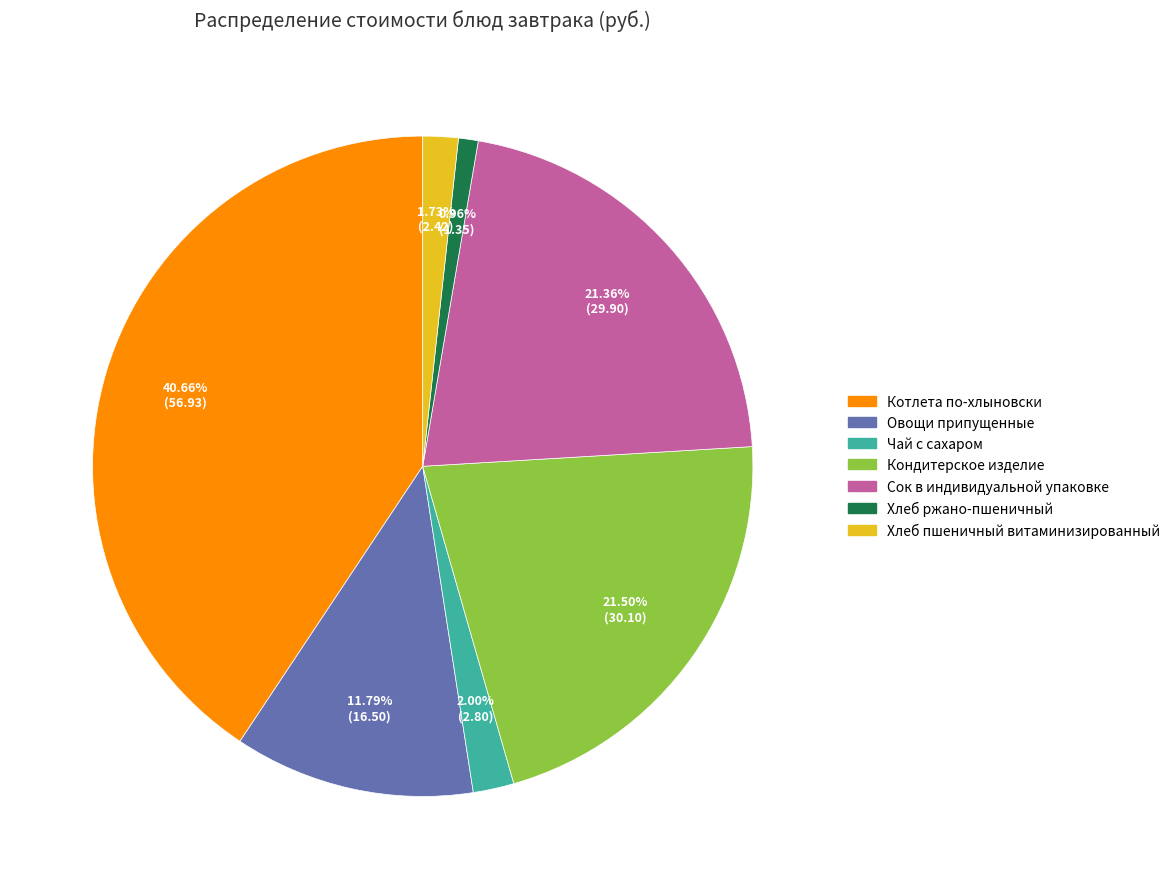

To the nearest percent, what percentage of the pie is Чай с сахаром?

2%